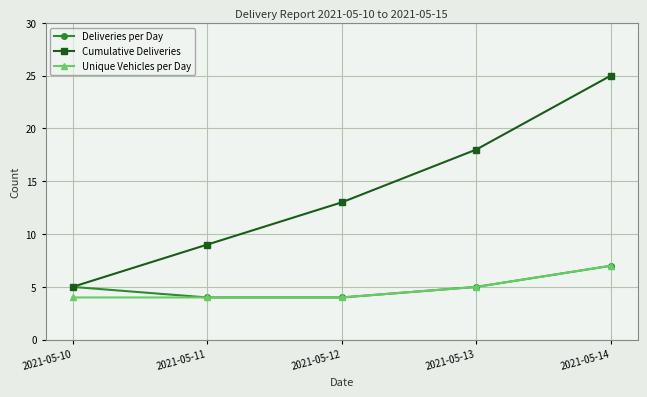

Which series has the widest spread of values?

Cumulative Deliveries